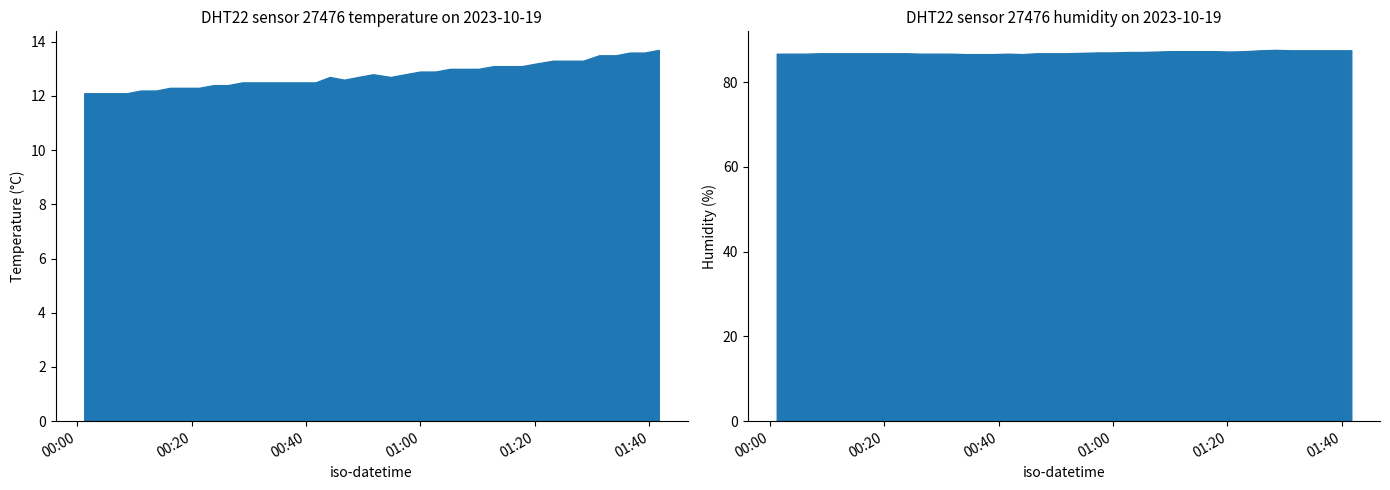

Where is the first local maximum for temperature?

2023-10-19T00:44:09